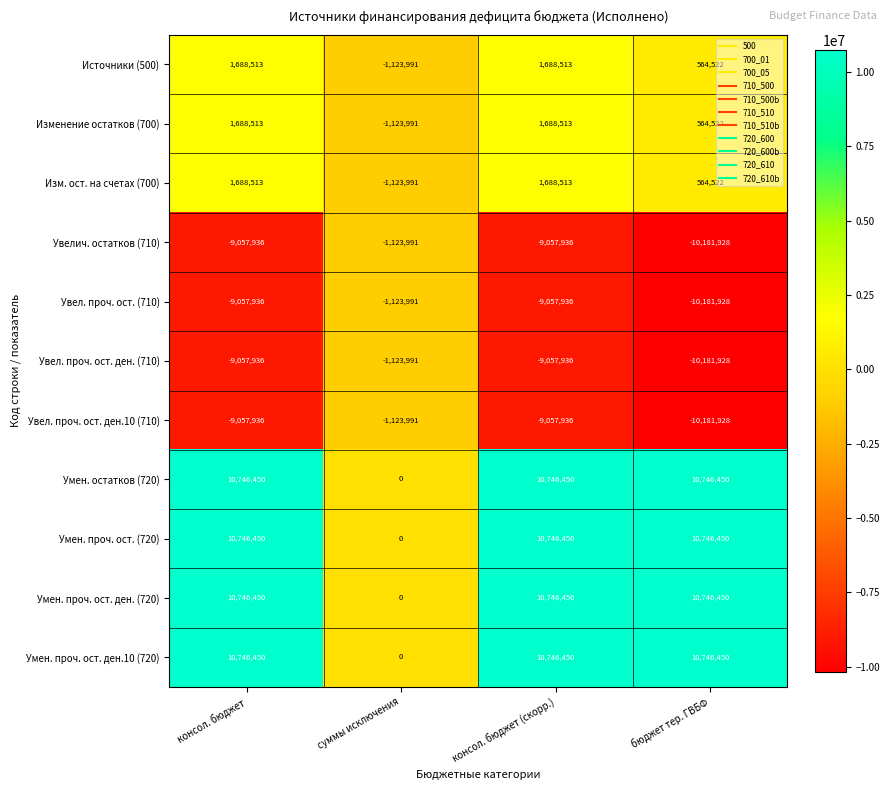

What is the smallest value displayed?

-10181928